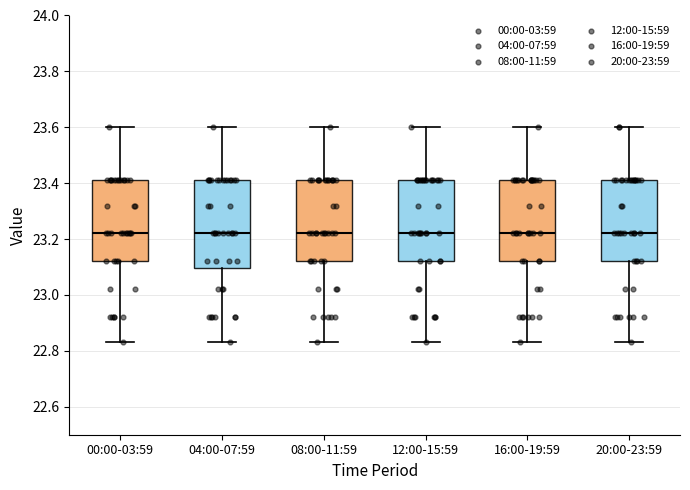

Which box is the tallest, from its lower edge to its upper edge?

04:00-07:59